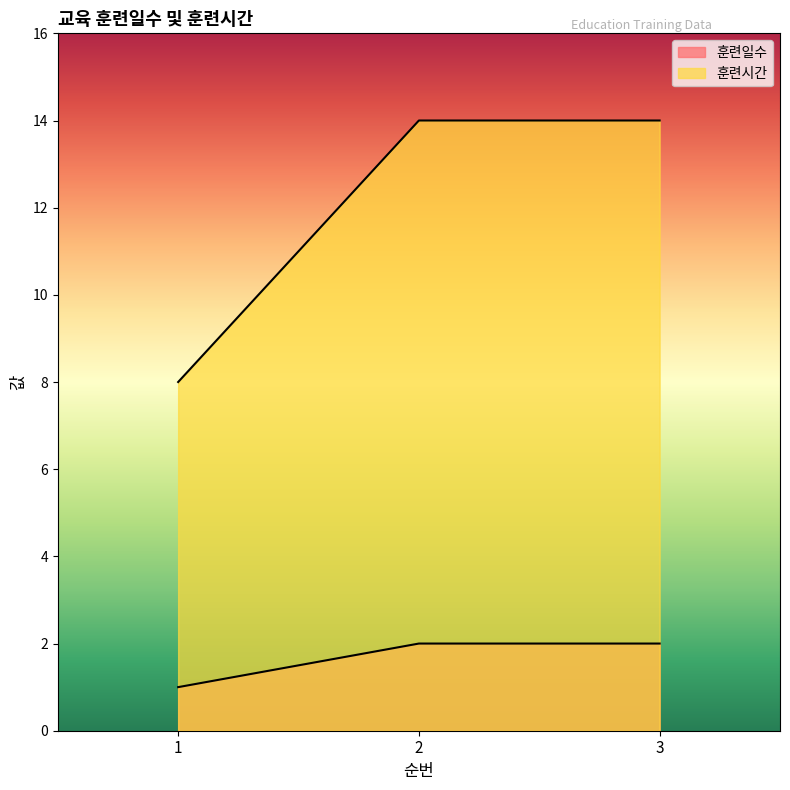

Reading right to left, what are all the values shown in this chart?

훈련일수: 3=2	2=2	1=1
훈련시간: 3=14	2=14	1=8